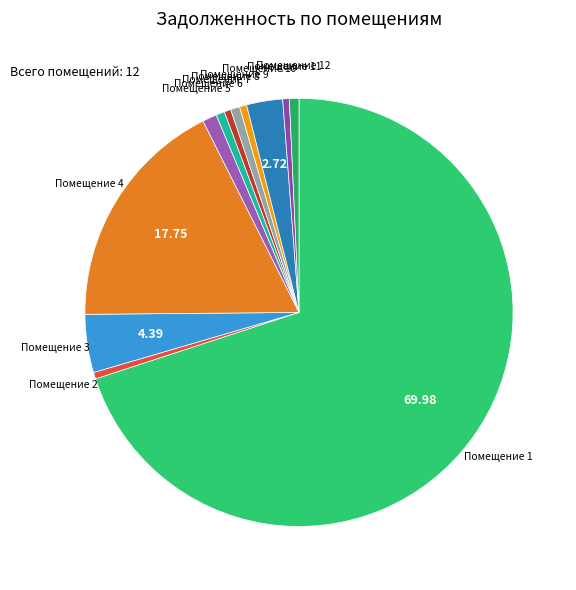

Between Помещение 7 and Помещение 1, which is larger?

Помещение 1